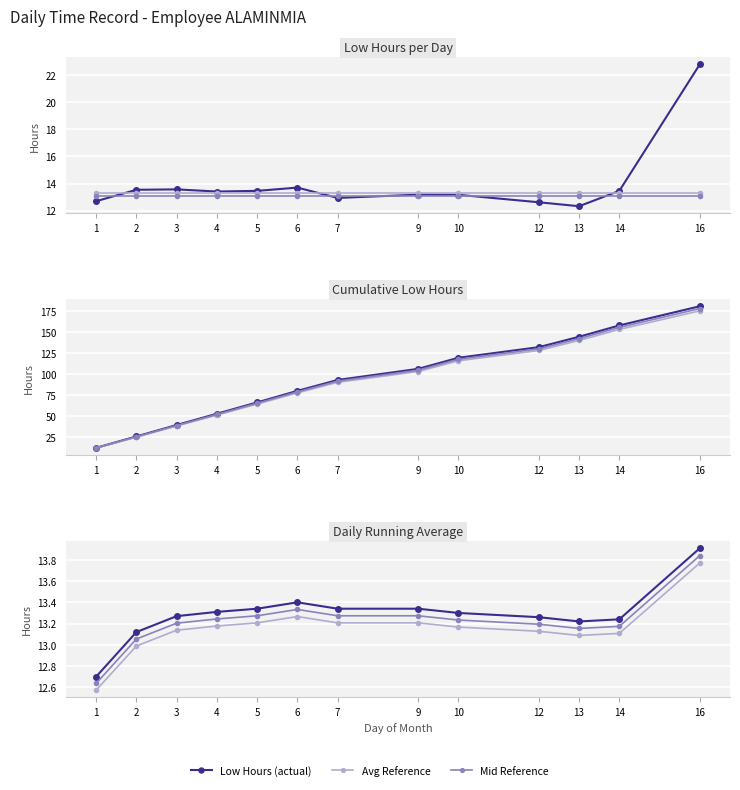

What is the minimum value shown in the chart?

12.3